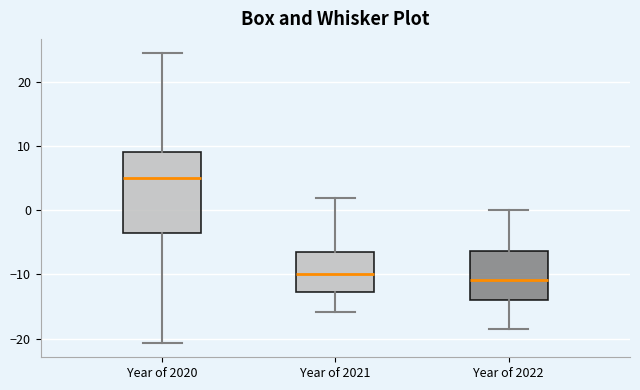

Which box is the tallest, from its lower edge to its upper edge?

Year of 2020